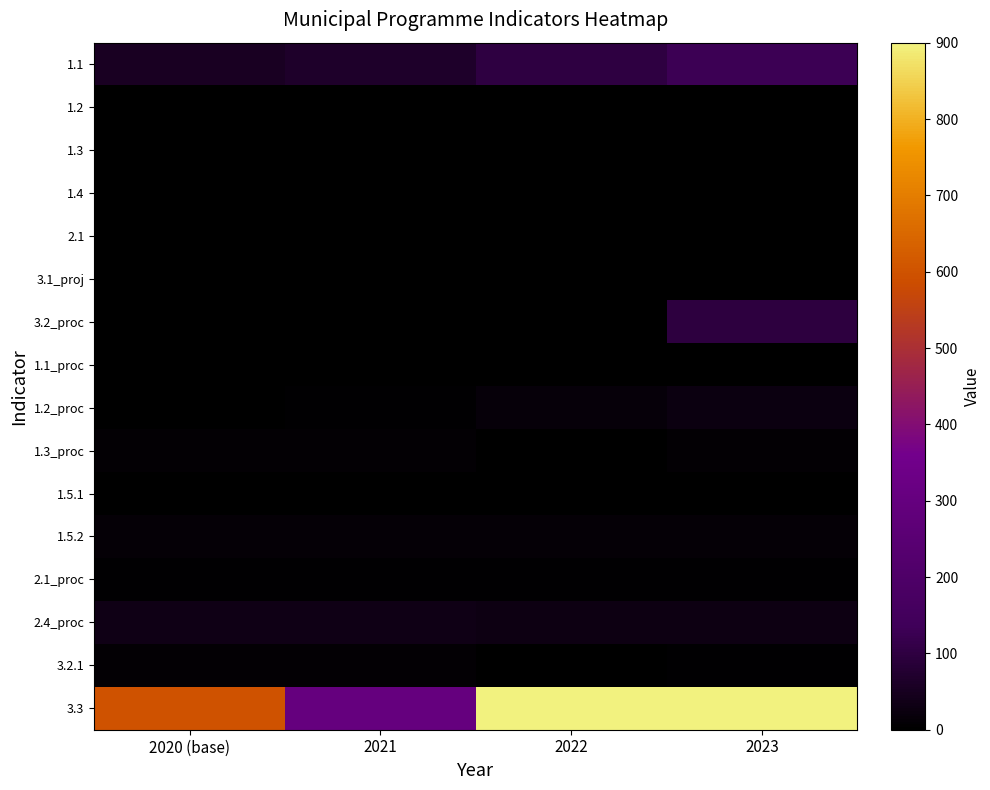

List the series in order of their peak value, lowest first.

1.2, 1.3, 1.4, 2.1, 3.1_proj, 1.5.1, 1.1_proc, 2.1_proc, 1.3_proc, 3.2.1, 1.5.2, 1.2_proc, 2.4_proc, 3.2_proc, 1.1, 3.3